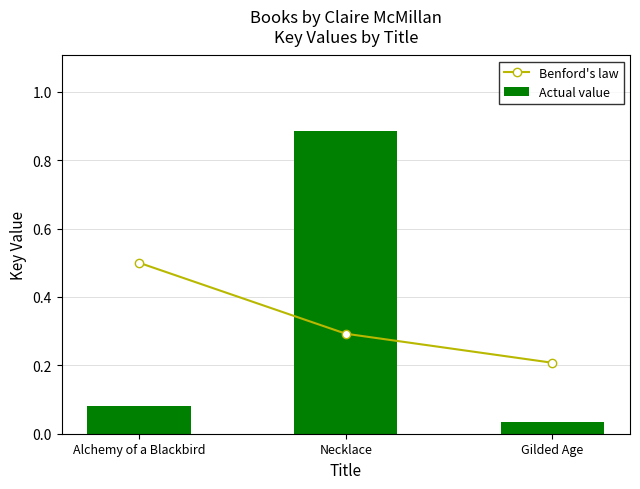

What is the label of the 1st bar from the left?

Alchemy of a Blackbird